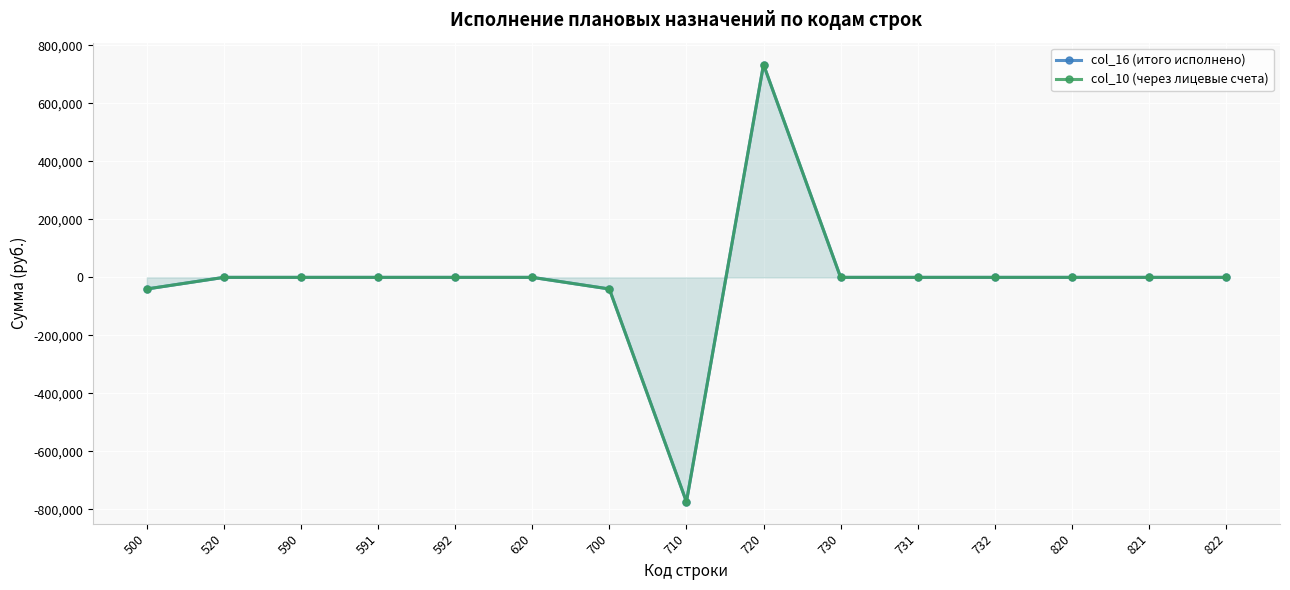

True or false: col_10 (через лицевые счета) has more than 1 interior local peaks.

False